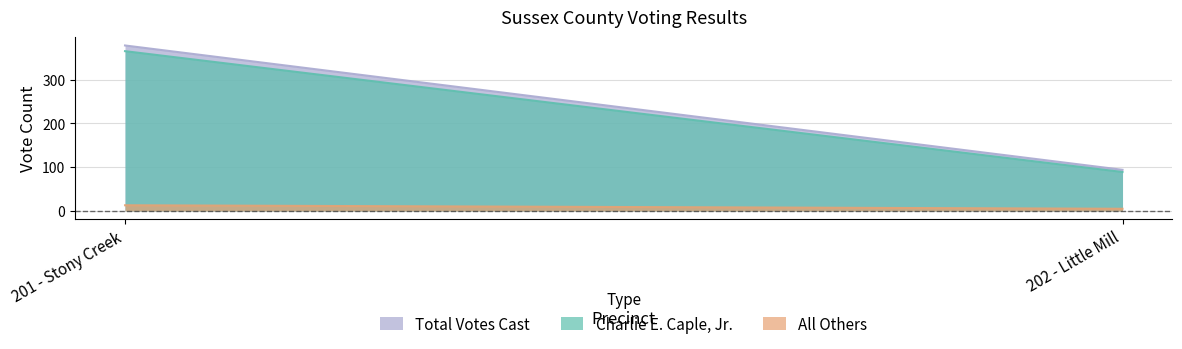

Which series has the widest spread of values?

Total Votes Cast